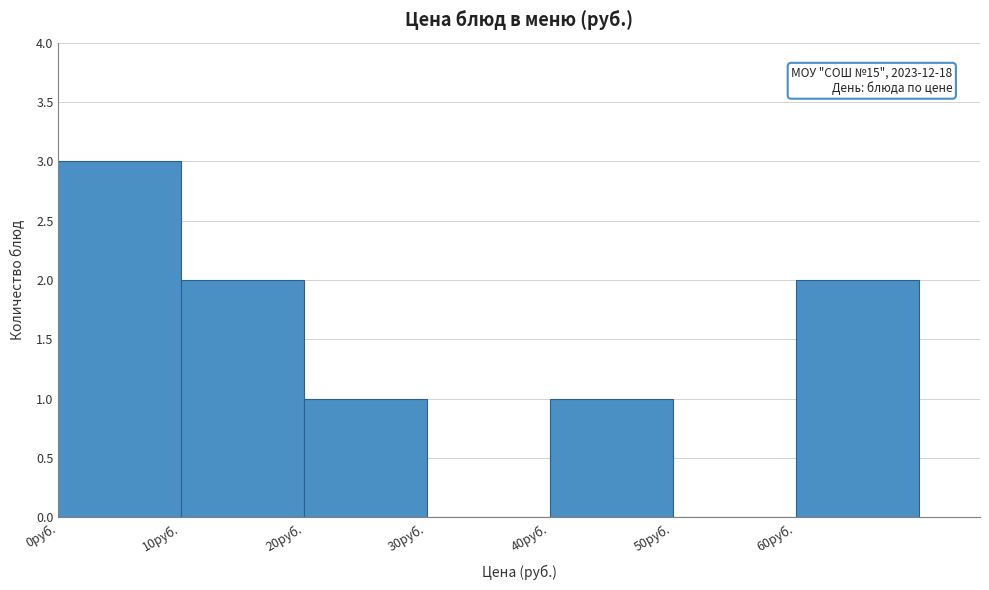

Which range on the x-axis has the tallest bar?

0 to 10